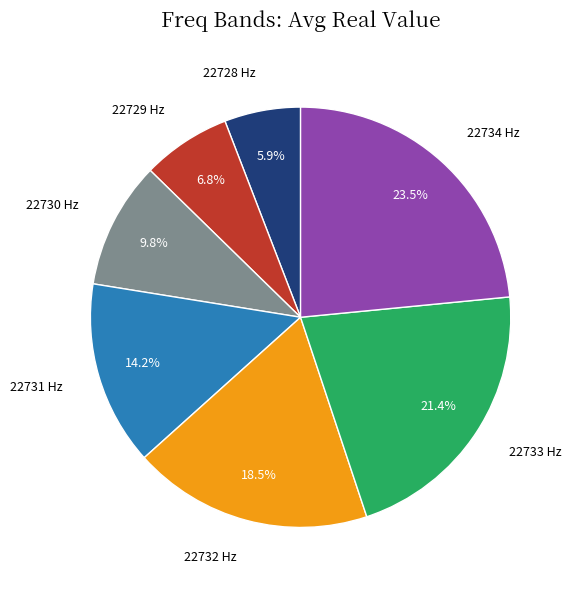

How many segments does this pie chart have?

7